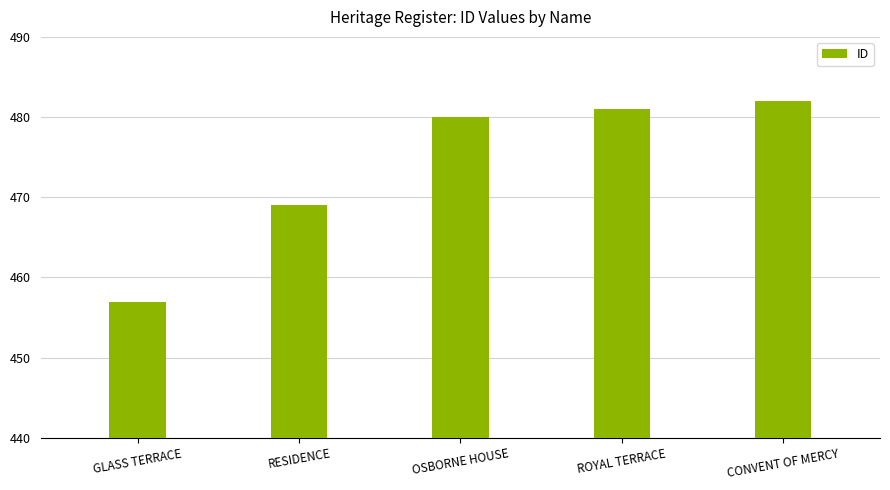

What is the approximate value at GLASS TERRACE, to the nearest 5?

455